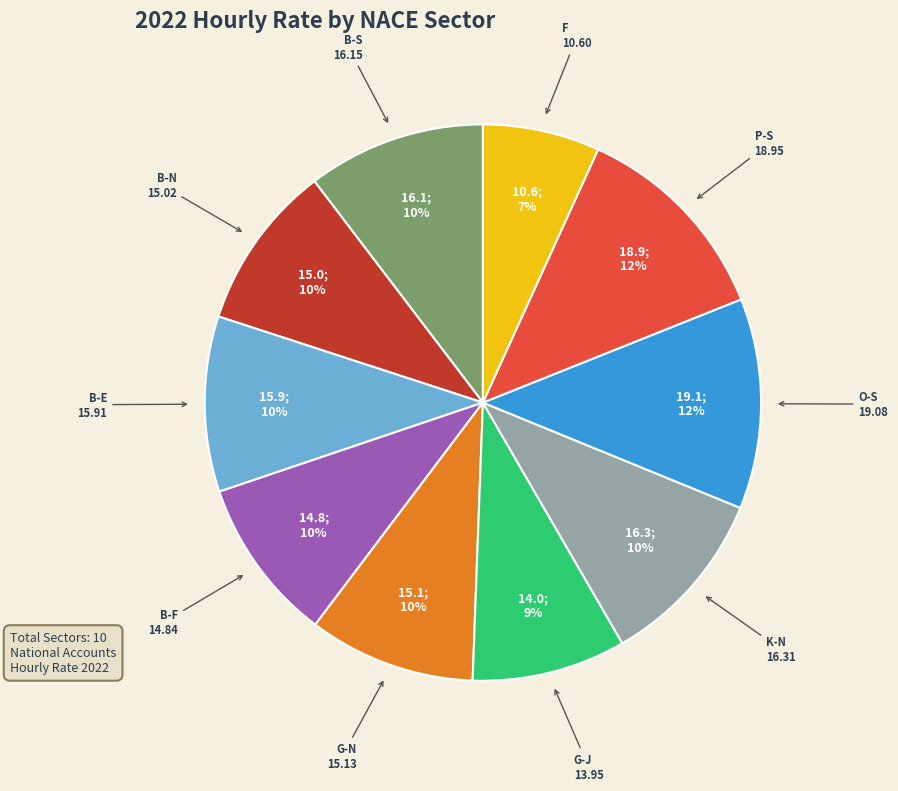

To the nearest percent, what is the difference between the largest and smallest slice percentages?

5%